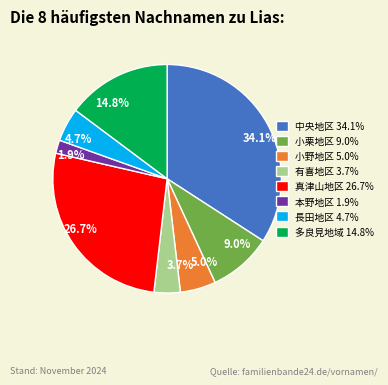

To the nearest percent, what is the difference between the largest and smallest slice percentages?

32%